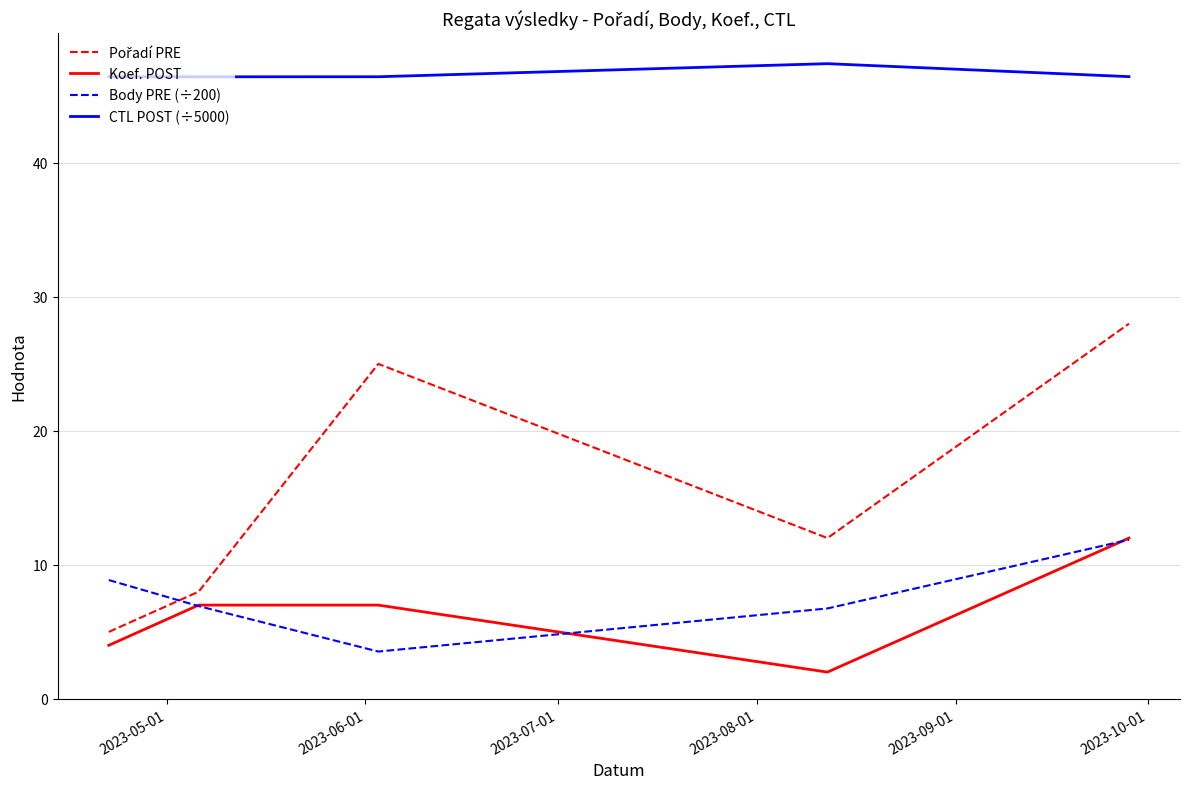

Does the chart have visible grid lines?

Yes